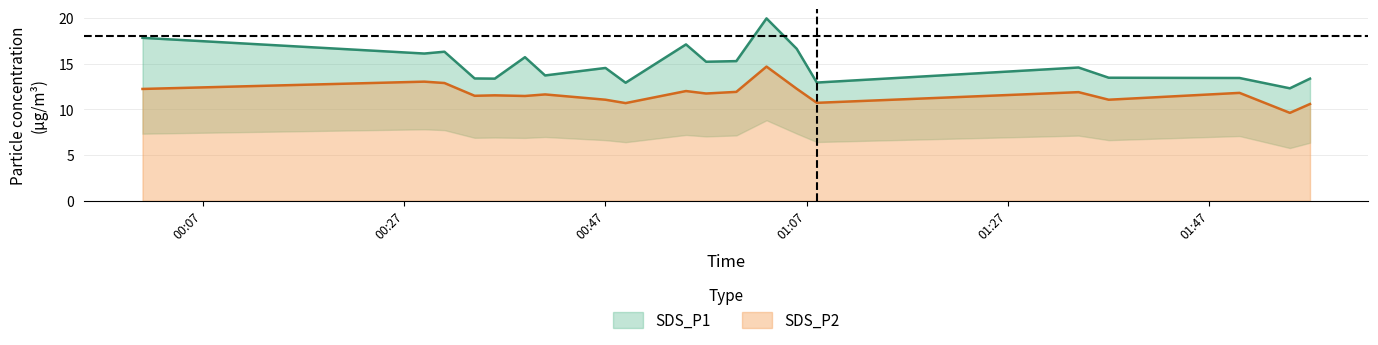

Which series changed the most between 2021-12-16 00:55 and 2021-12-16 01:50?

SDS_P1